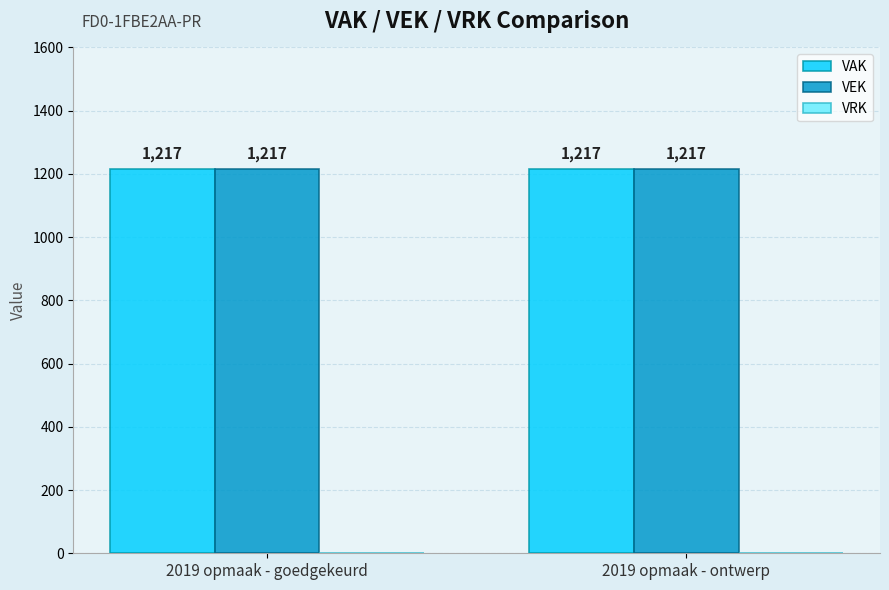

What is the highest value of the VAK series?

1217